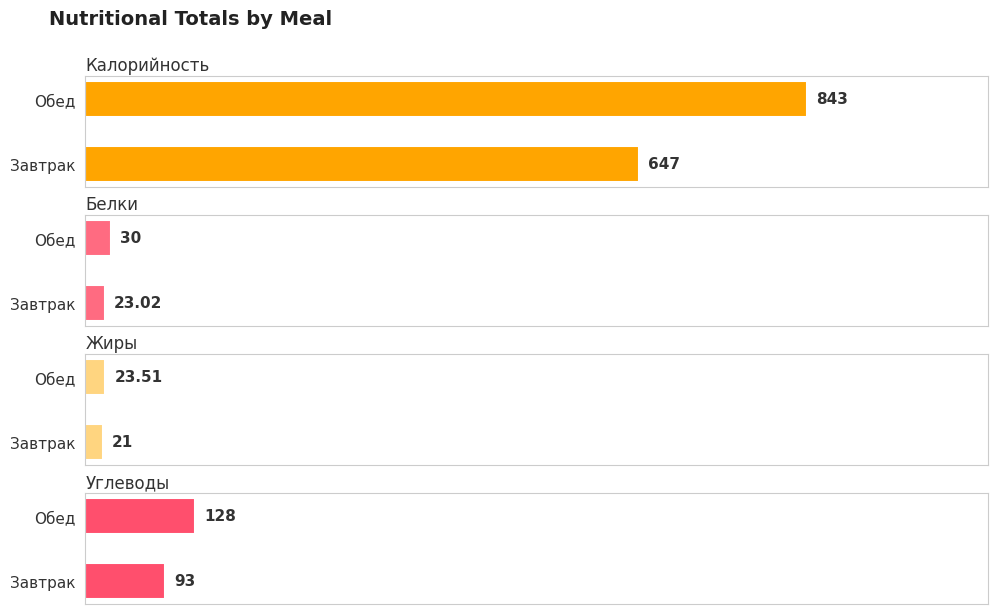

At Обед, list the series in order from largest to smallest.

Калорийность, Углеводы, Белки, Жиры